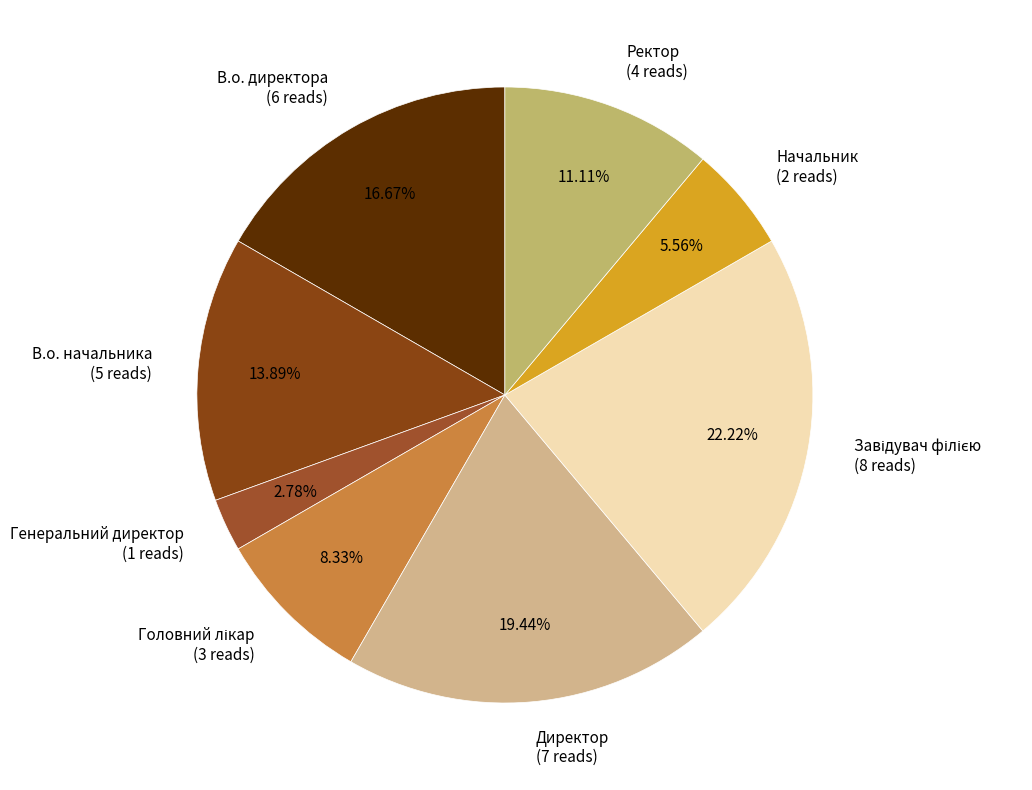

Is Генеральний директор the majority of the pie?

No